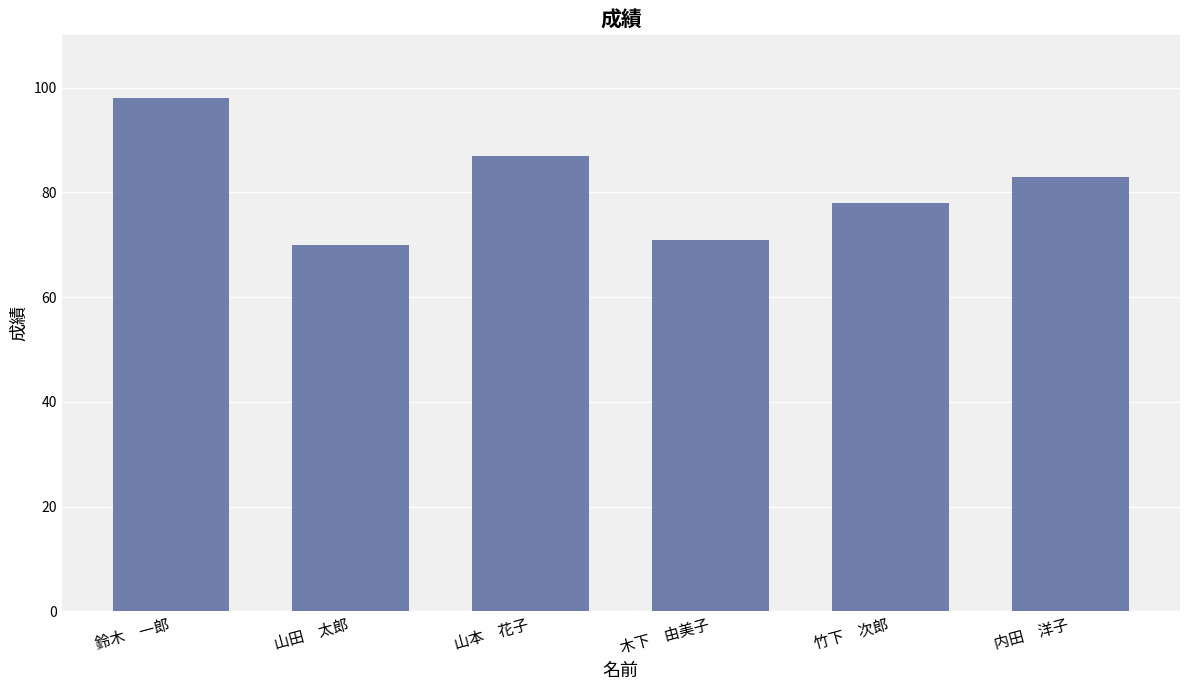

What is the label of the 1st bar from the left?

鈴木　一郎